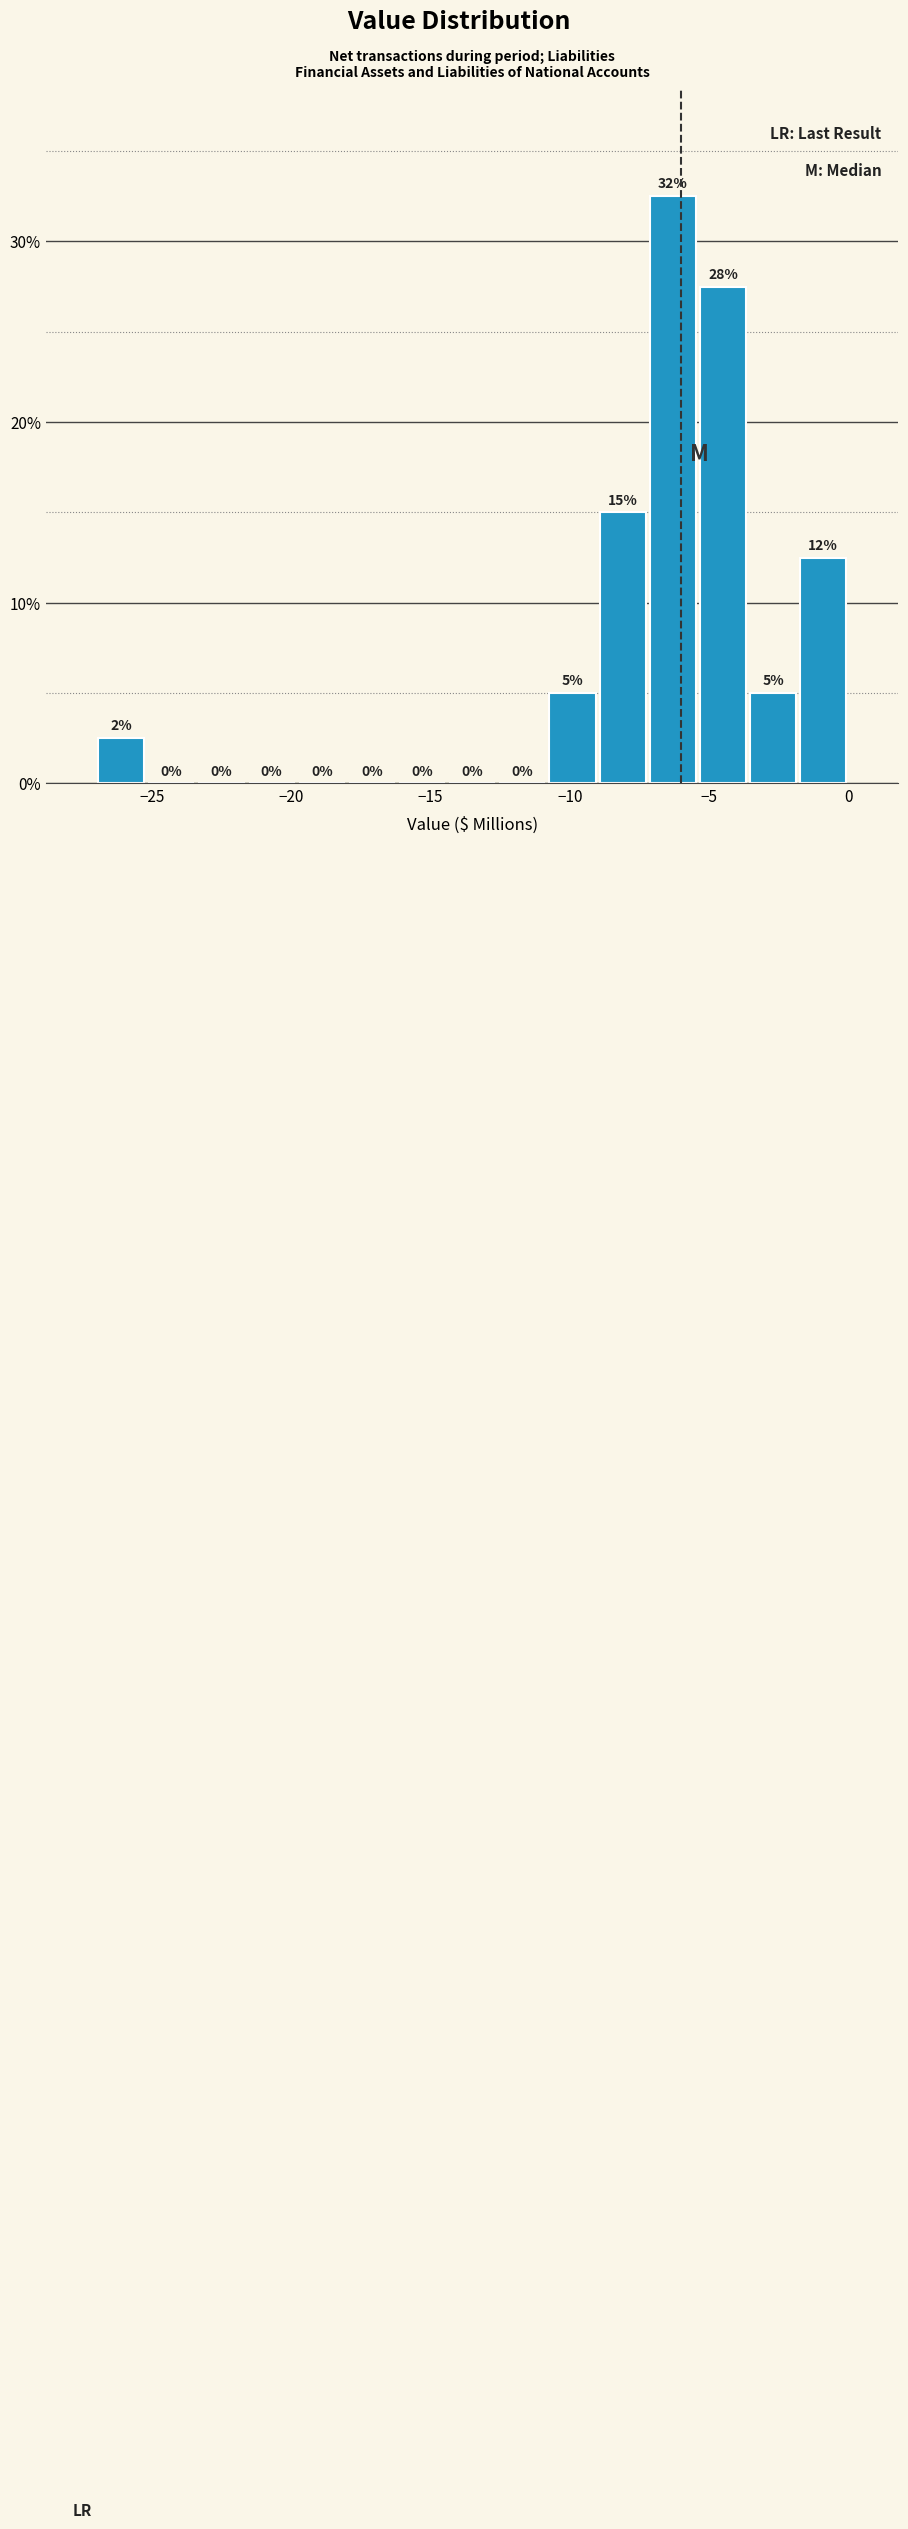

Read against the x-axis, roughly where is the centre of the tallest bar?

-6.5